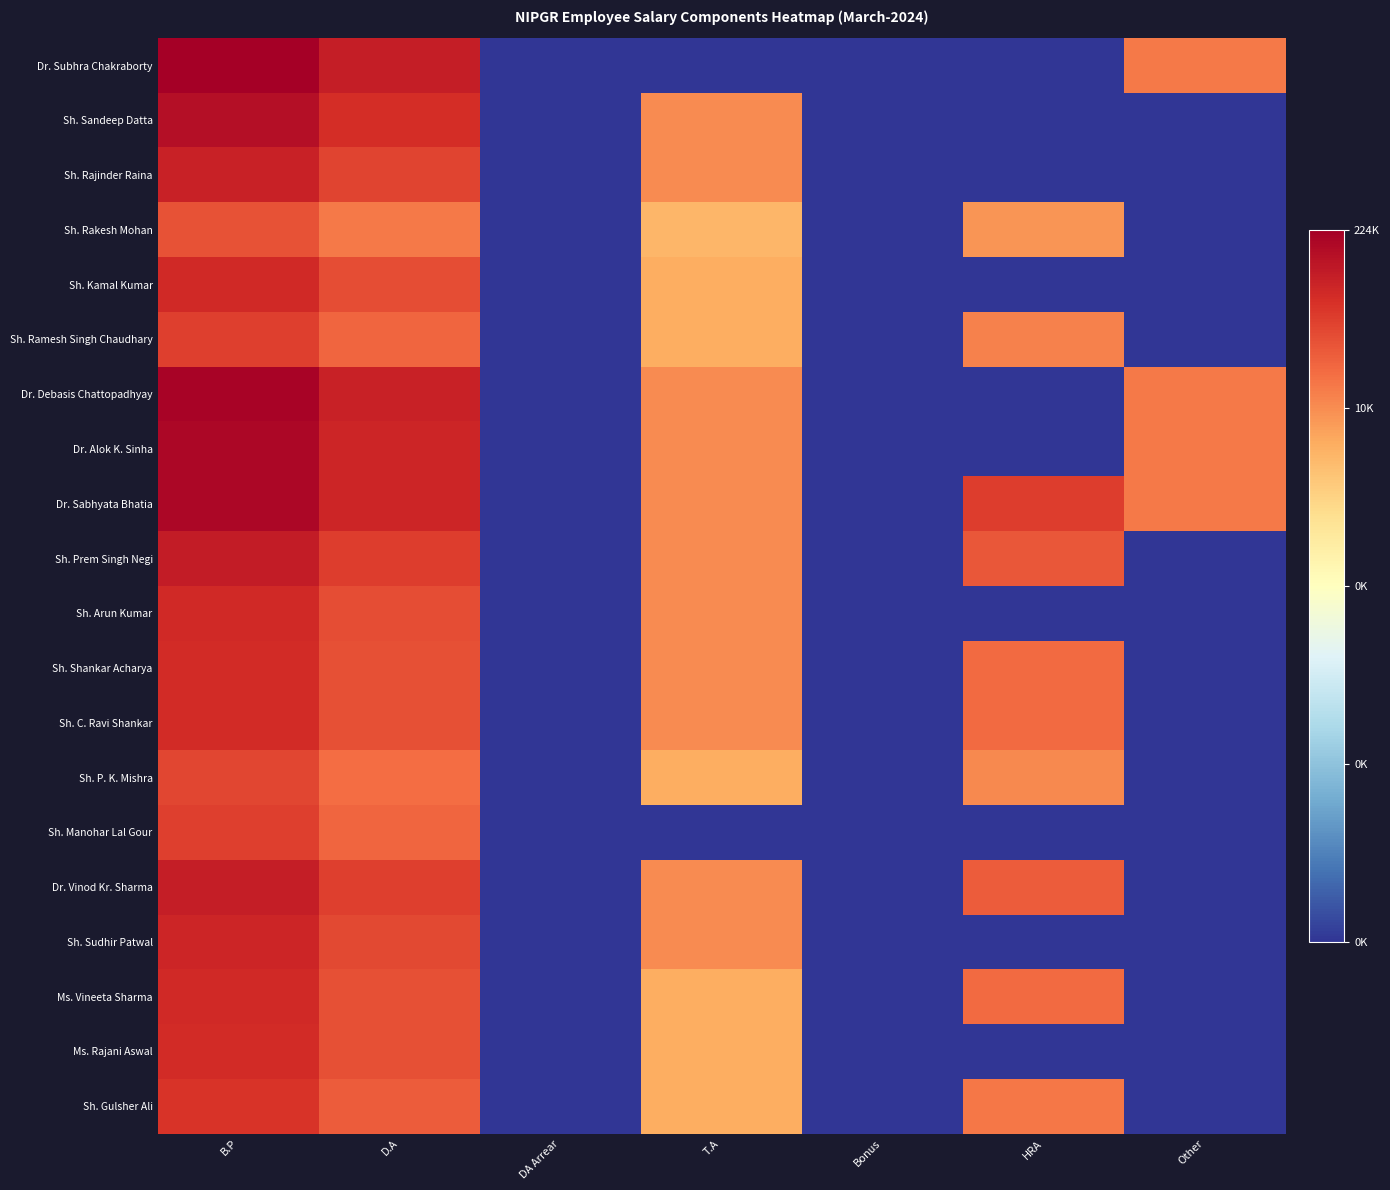

What is the maximum value shown in the chart?

12.3